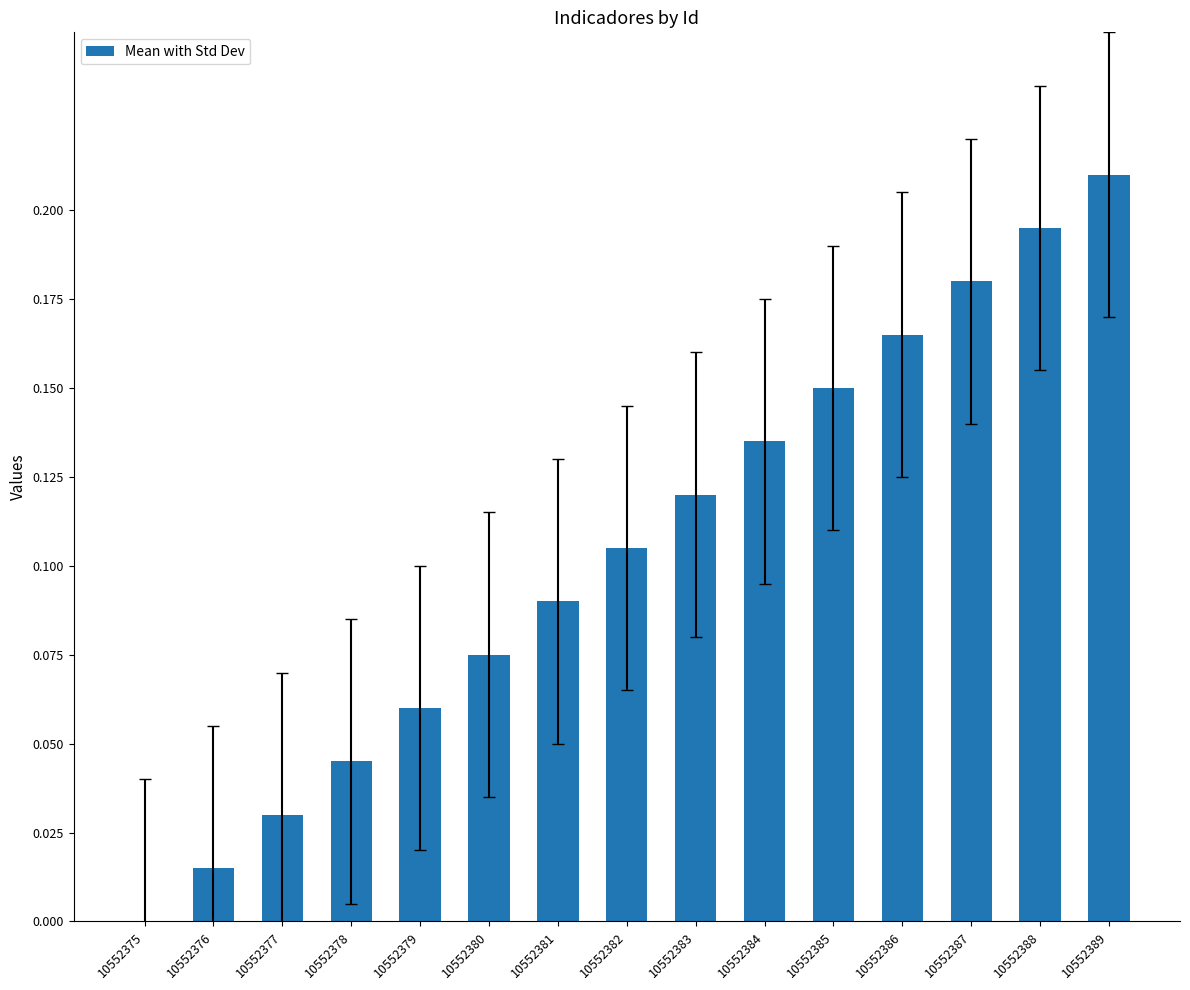

Between 10552381 and 10552388, which is larger?

10552388